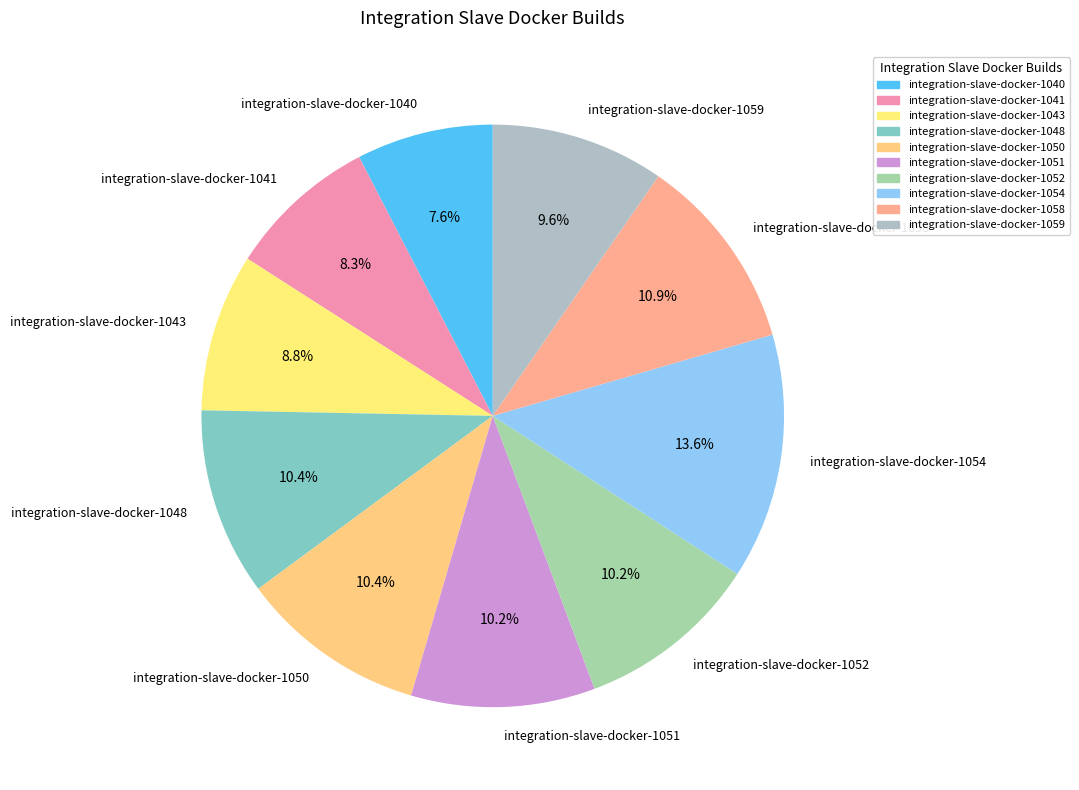

What is the smallest slice in the pie chart?

integration-slave-docker-1040